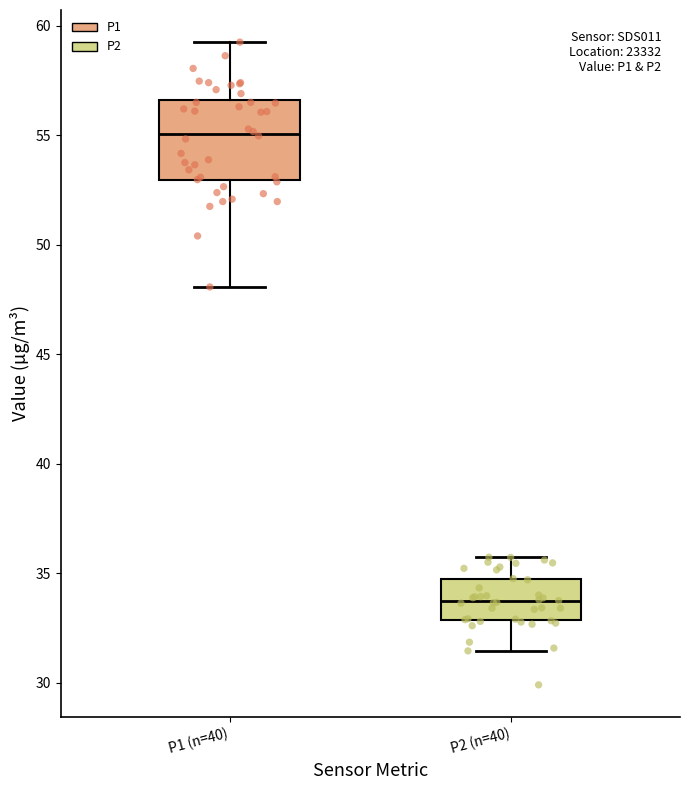

Which box's median line is the highest?

P1 (n=40)